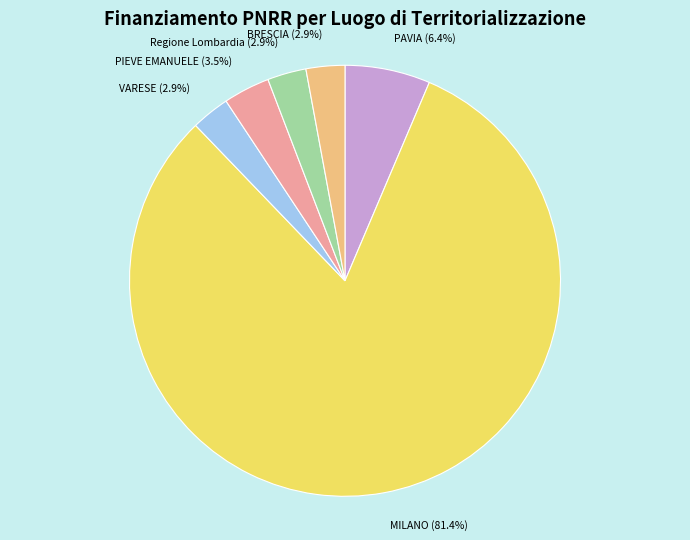

Is MILANO the majority of the pie?

Yes